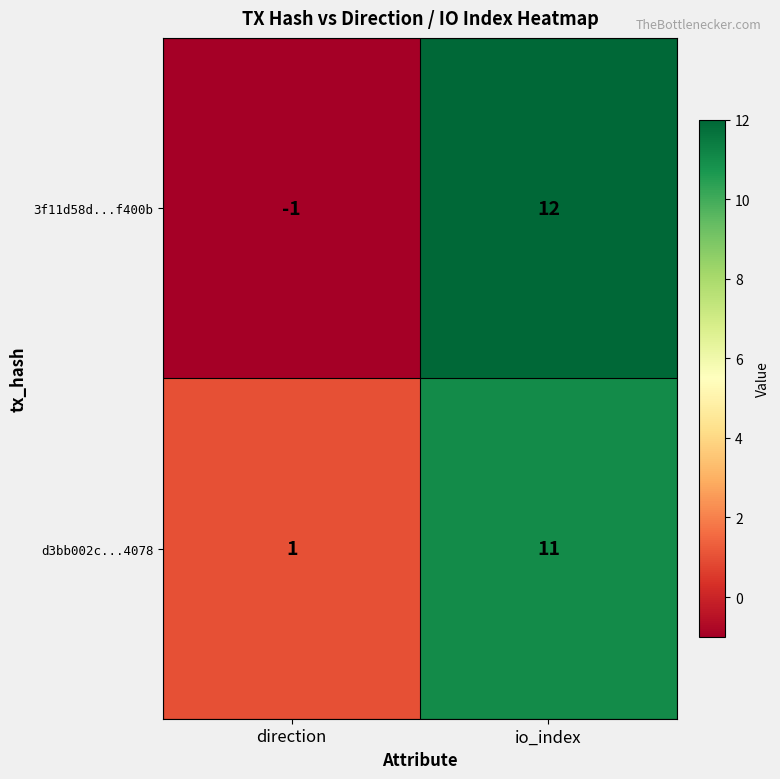

True or false: 3f11d58d...f400b has a value of 12 at io_index.

True